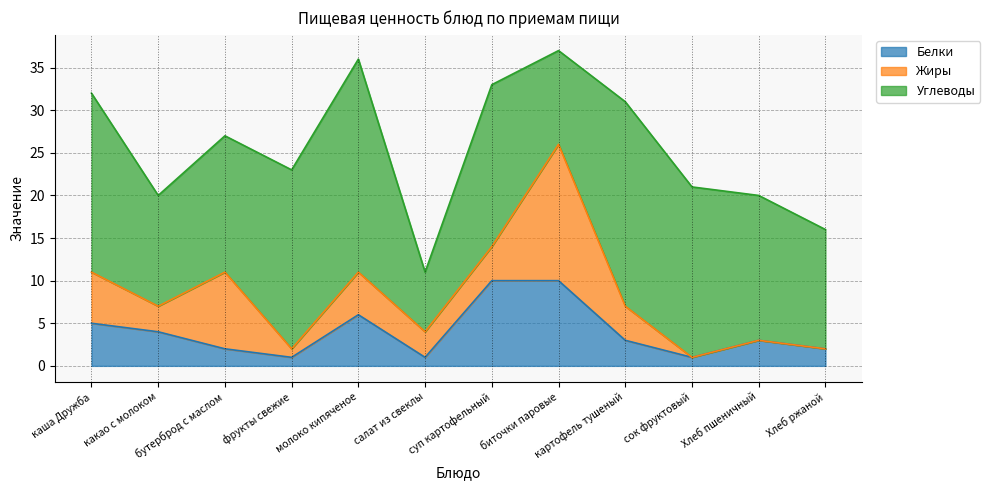

List the labels in order of Жиры value, smallest first.

сок фруктовый, Хлеб пшеничный, Хлеб ржаной, фрукты свежие, какао с молоком, салат из свеклы, суп картофельный, картофель тушеный, молоко кипяченое, каша Дружба, бутерброд с маслом, биточки паровые